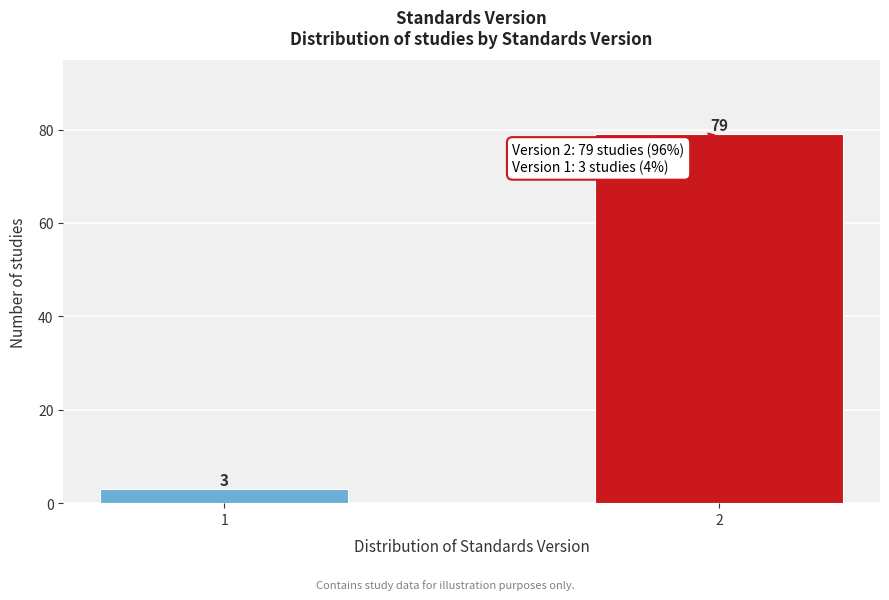

Reading left to right, what are all the values shown in this chart?

3	79